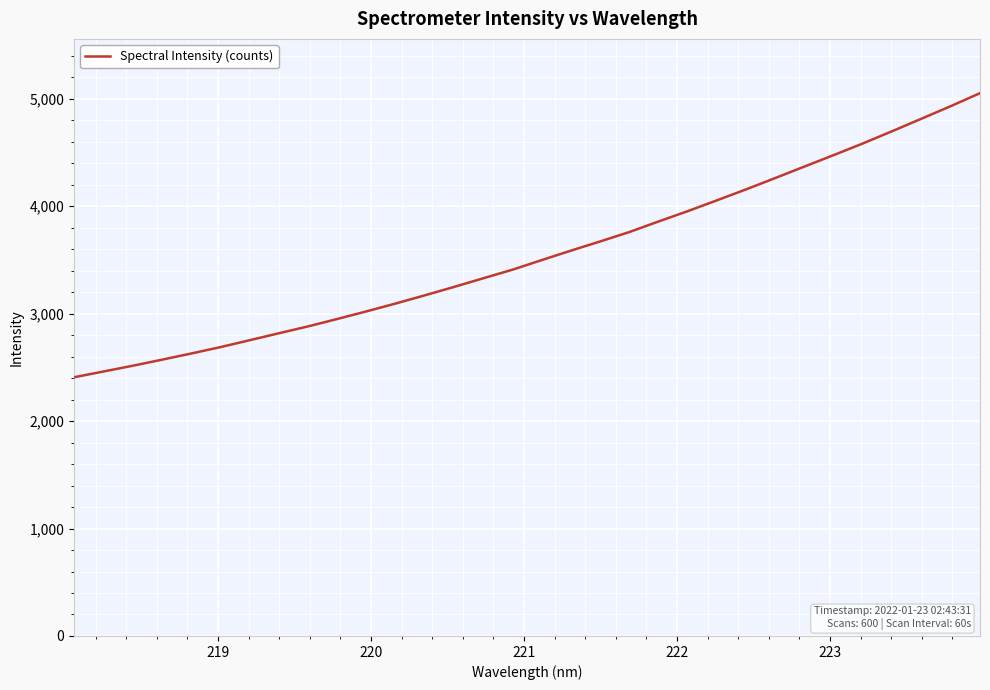

What is the difference between the maximum and minimum values?

2644.5